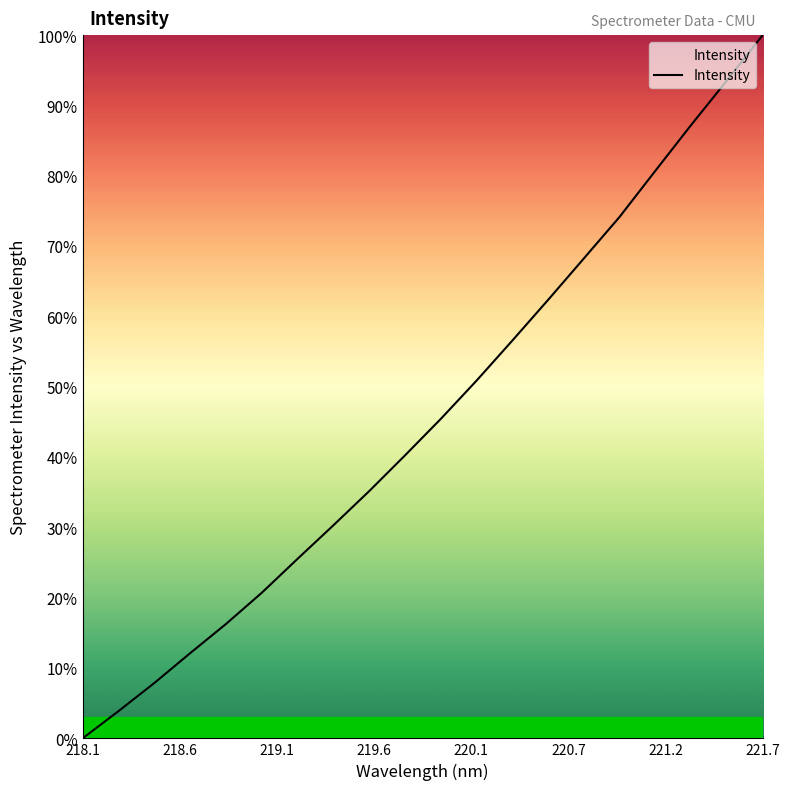

How many series are shown in this chart?

1